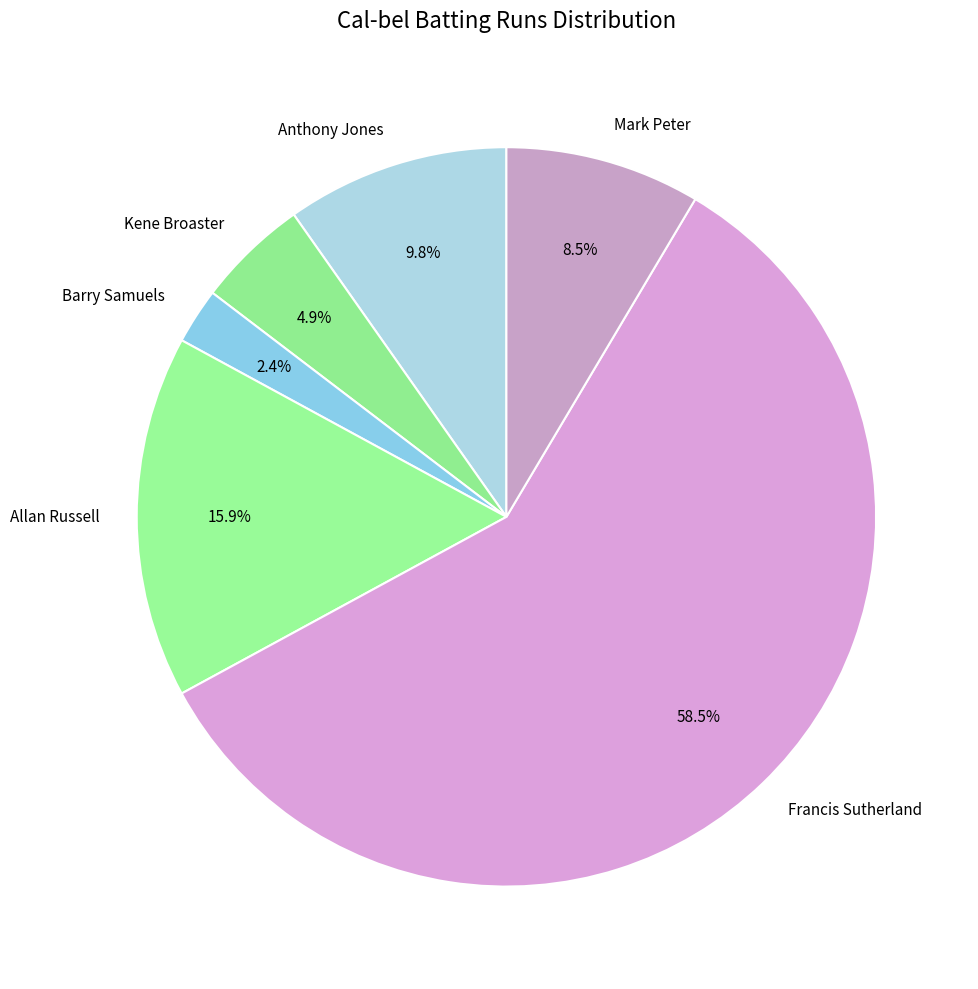

How many segments does this pie chart have?

6